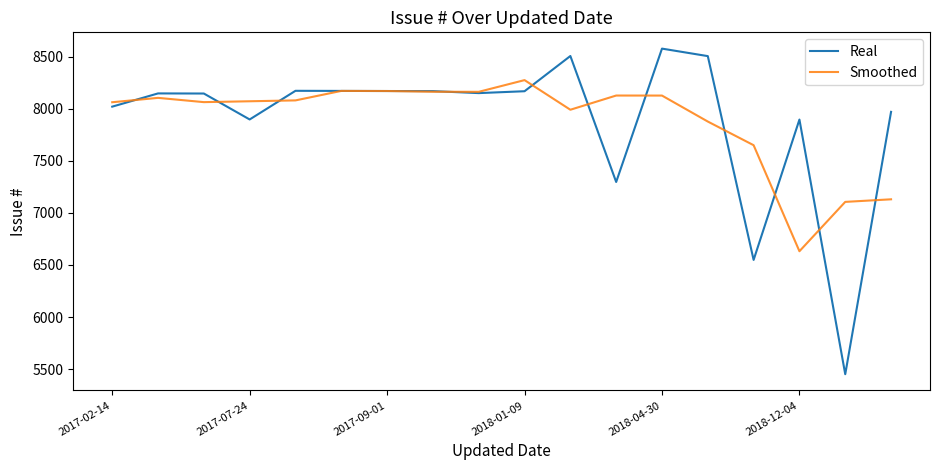

List the series in order of their peak value, lowest first.

Smoothed, Real